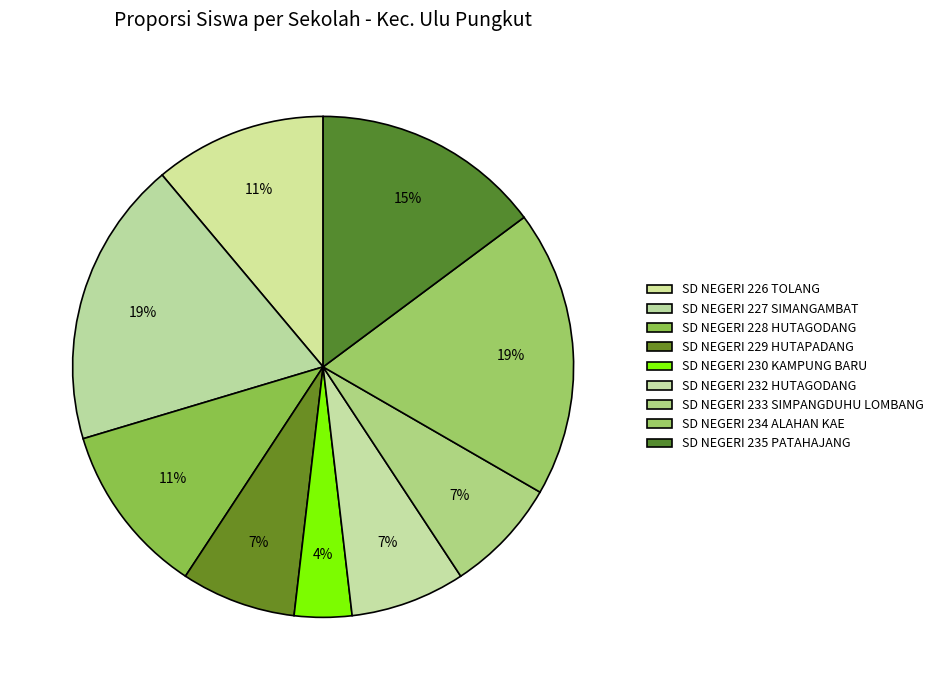

To the nearest percent, what is the difference between the largest and smallest slice percentages?

15%